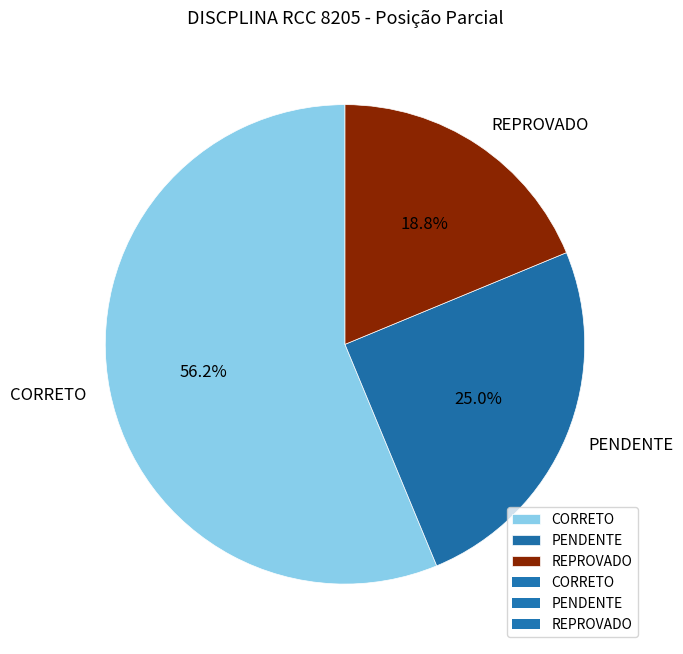

Count the number of slices in the pie.

3